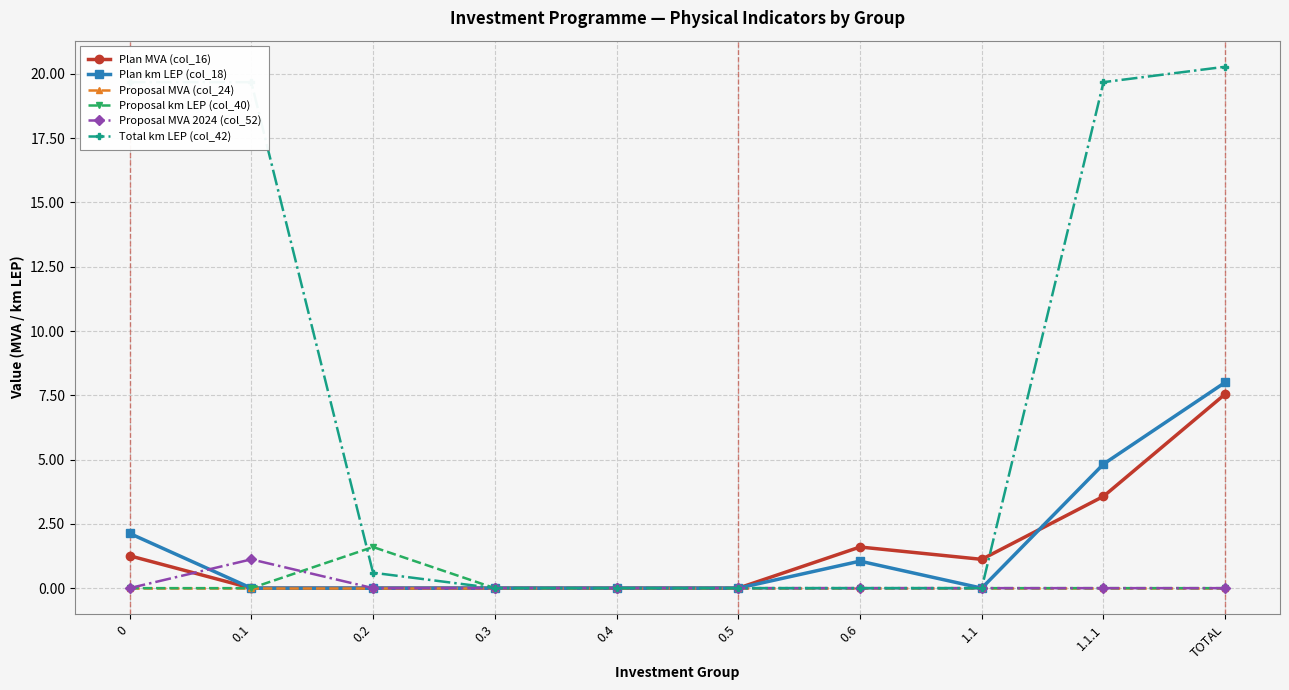

What is the maximum value shown in the chart?

20.3